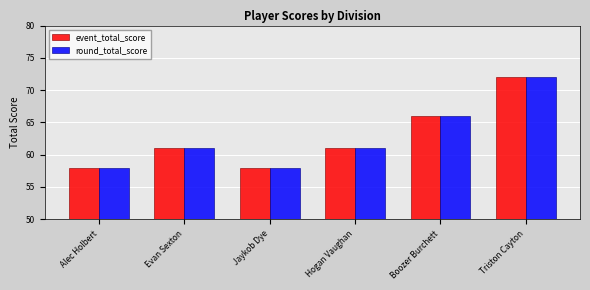

Are the bars horizontal?

No